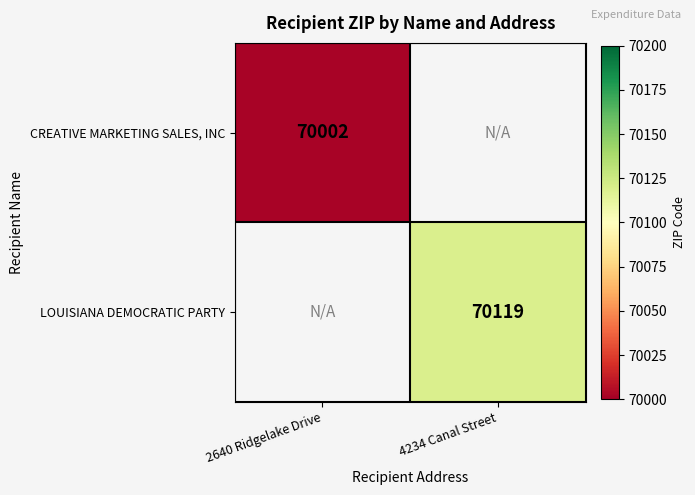

Between 2640 Ridgelake Drive and 4234 Canal Street, which is larger?

4234 Canal Street